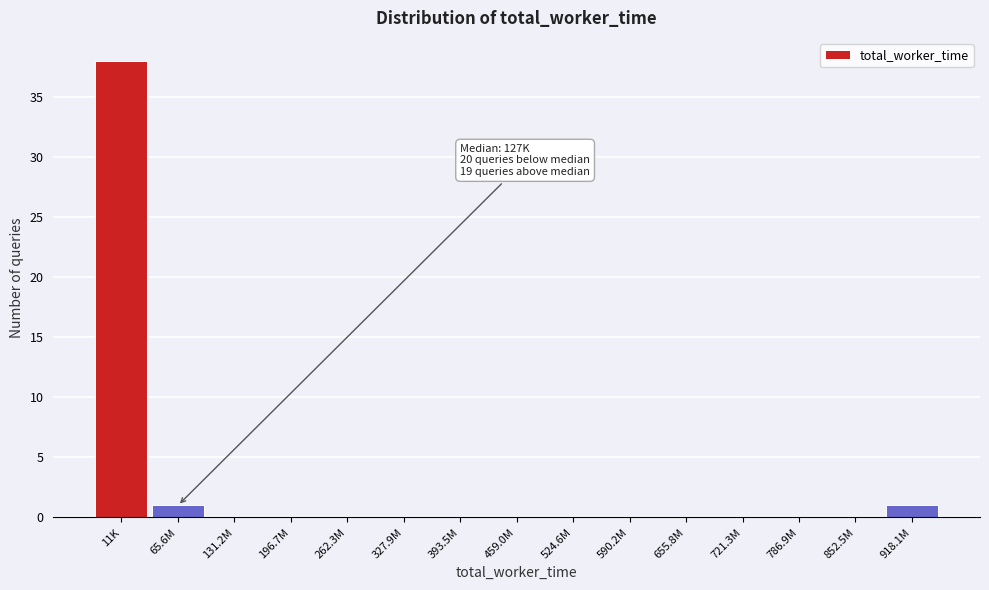

Reading left to right, transcribe all the data shown in this chart.

11K=38	65.6M=1	131.2M=0	196.7M=0	262.3M=0	327.9M=0	393.5M=0	459.0M=0	524.6M=0	590.2M=0	655.8M=0	721.3M=0	786.9M=0	852.5M=0	918.1M=1